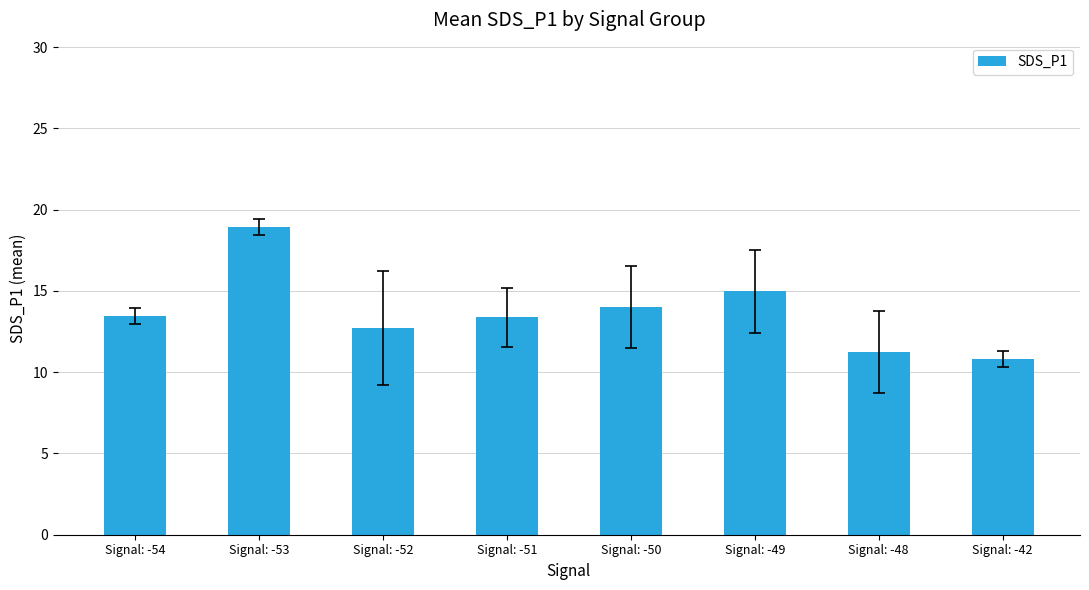

What is the value of the 8th bar from the left?

10.8